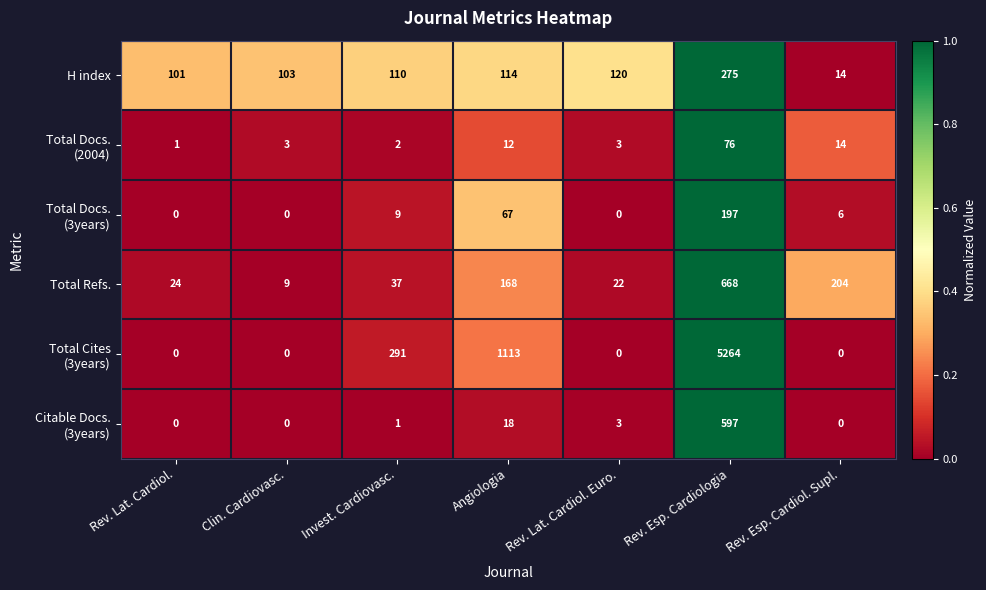

What is the spread (max minus min) of values at Angiologia?

1101